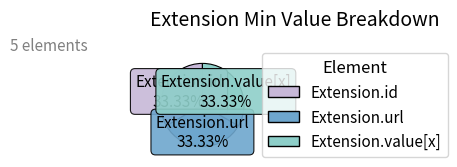

How many segments does this pie chart have?

3